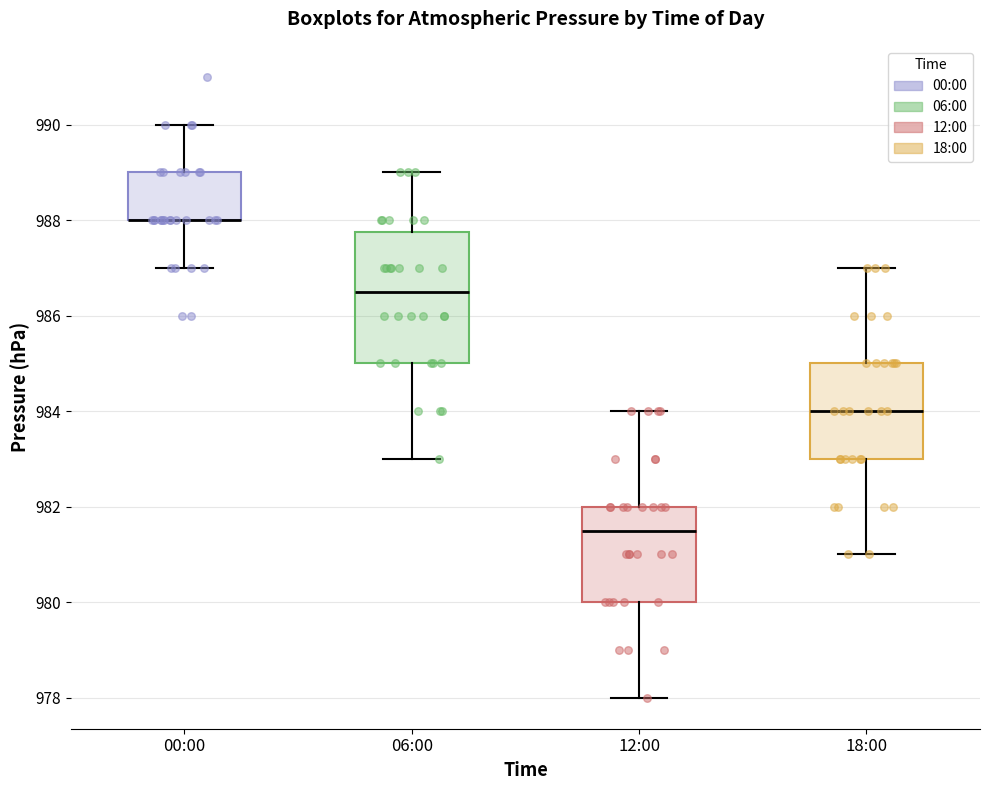

Where does the median line of the box for 12:00 sit on the y-axis? The values are not printed on the chart, so give them approximately, as read against the axis.

981.6